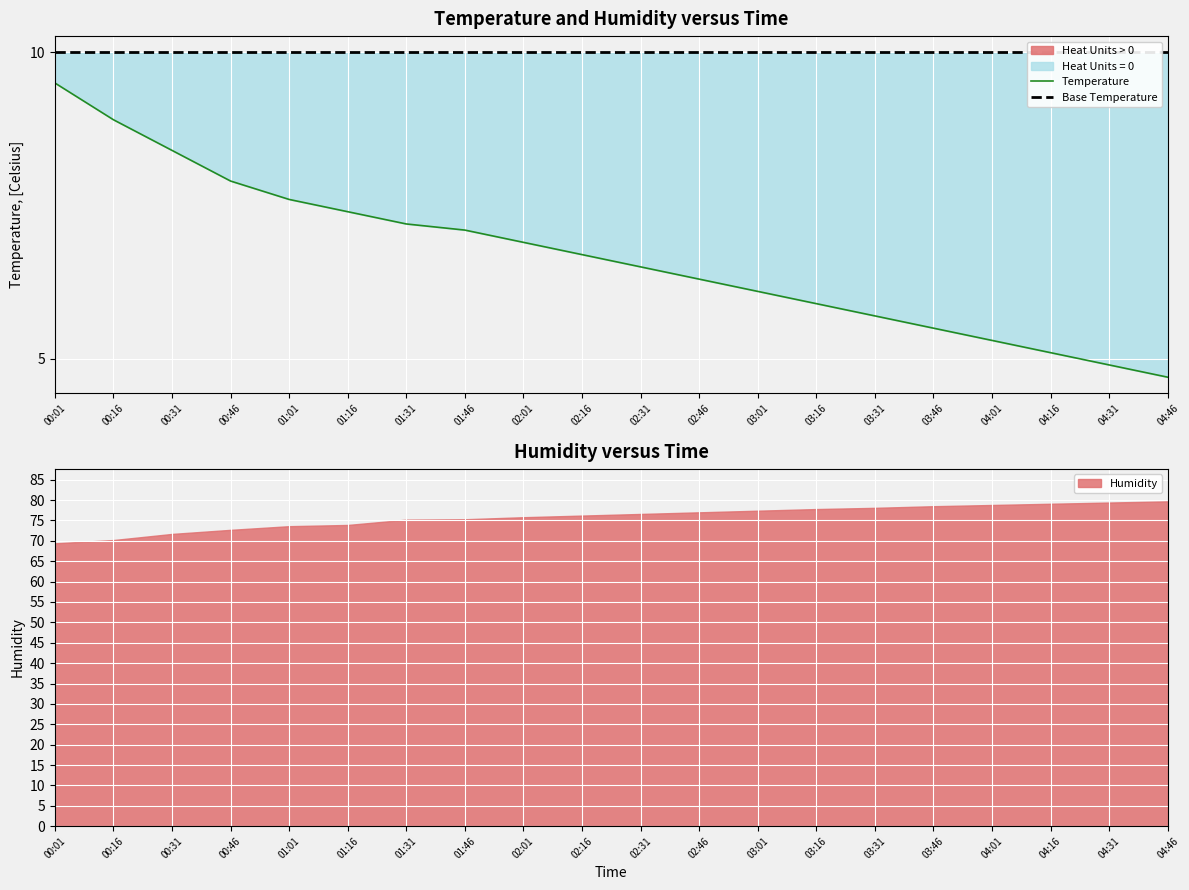

What is the sum of all values?

133.6